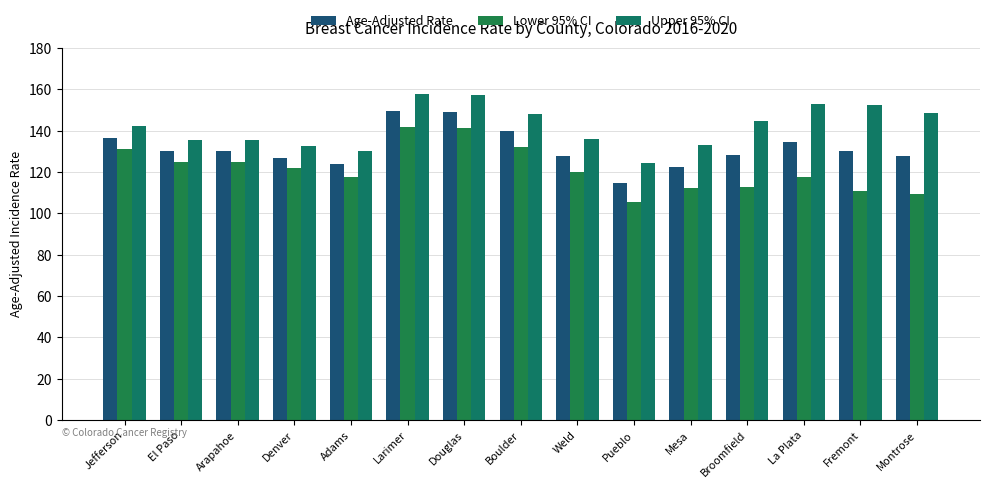

What is the value of the Lower 95% CI bar at the 1st from the left?

130.9